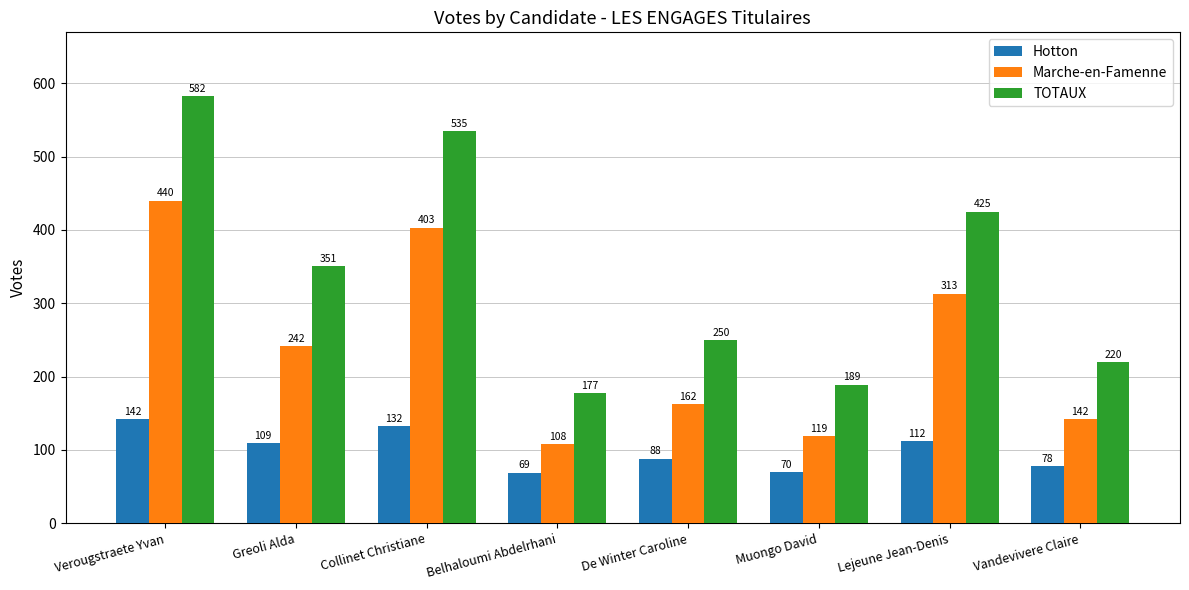

What is the value of the Marche-en-Famenne bar at the 2nd from the left?

242